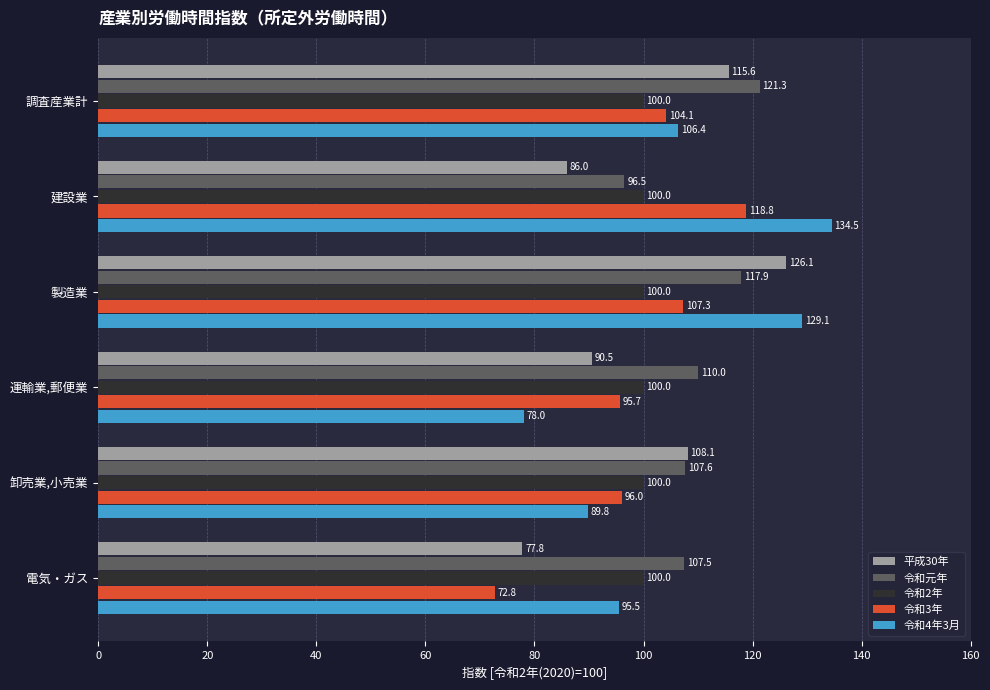

At how many categories does at least one series exceed 111?

3